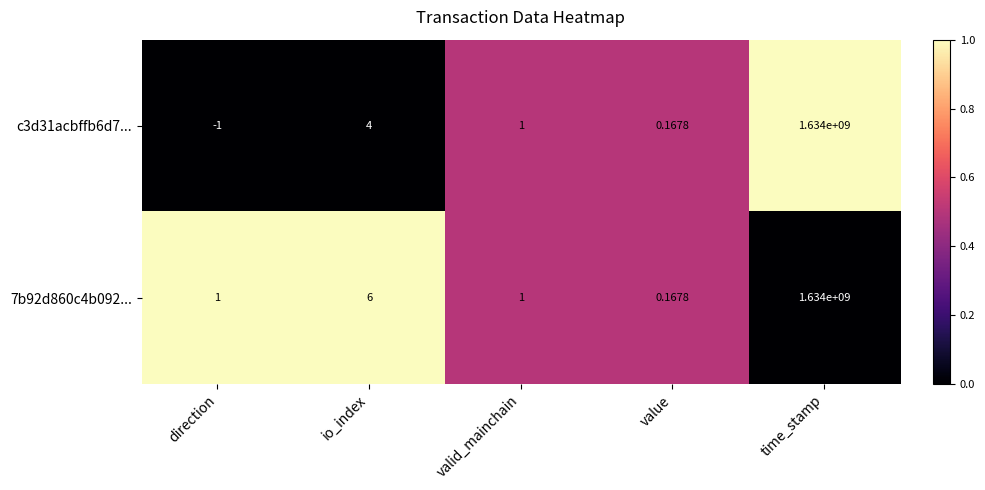

Where does the c3d31acbffb6d7... series first go above 1?

io_index